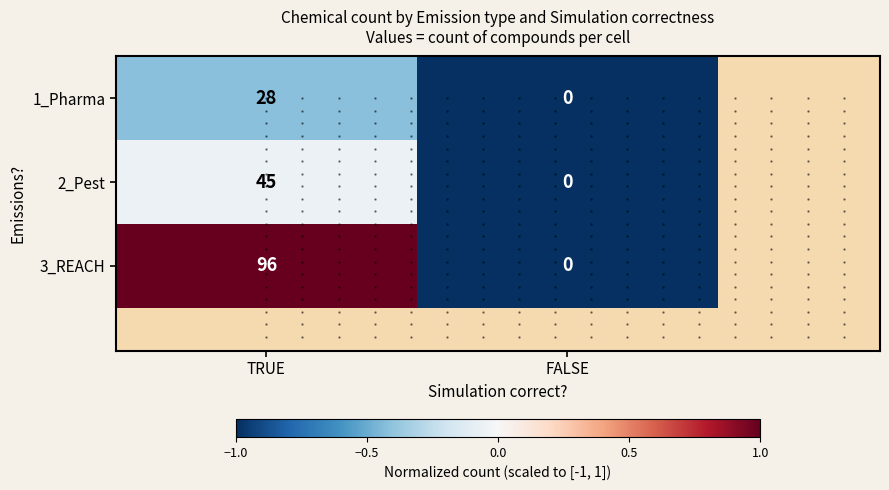

What is the difference between the highest and lowest values at TRUE?

68